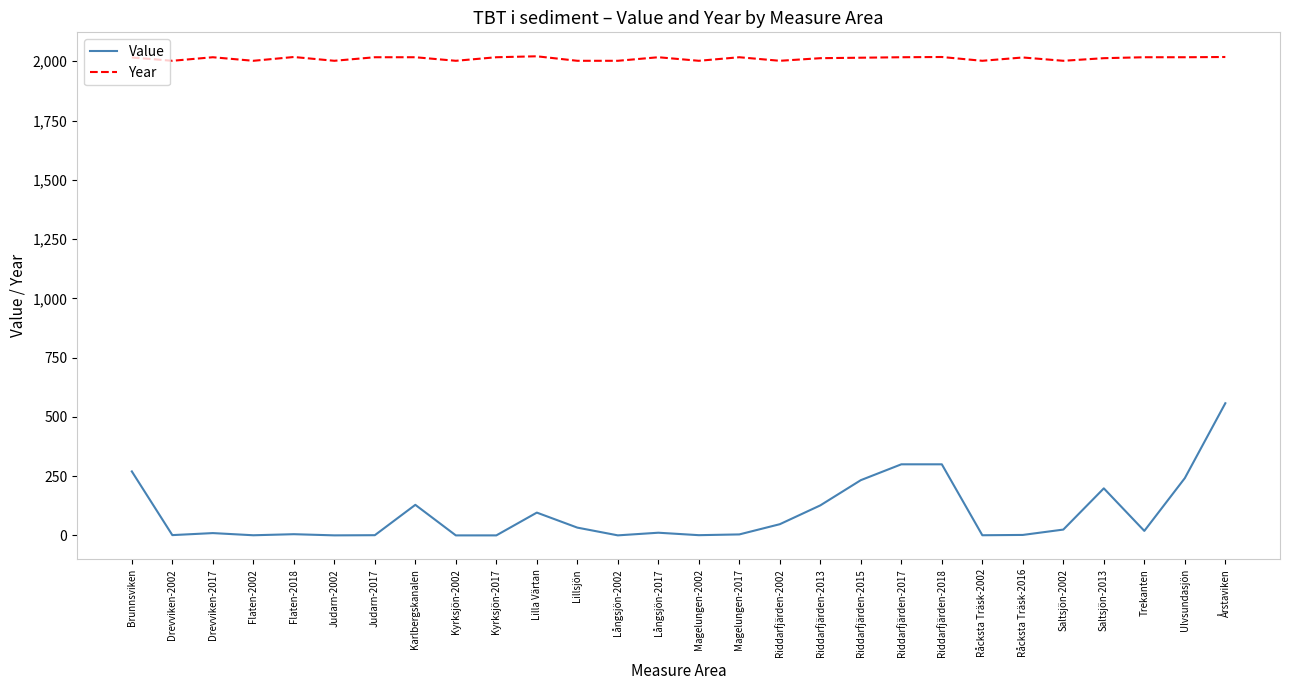

Rank the series at Långsjön-2002 from highest to lowest value.

Year, Value